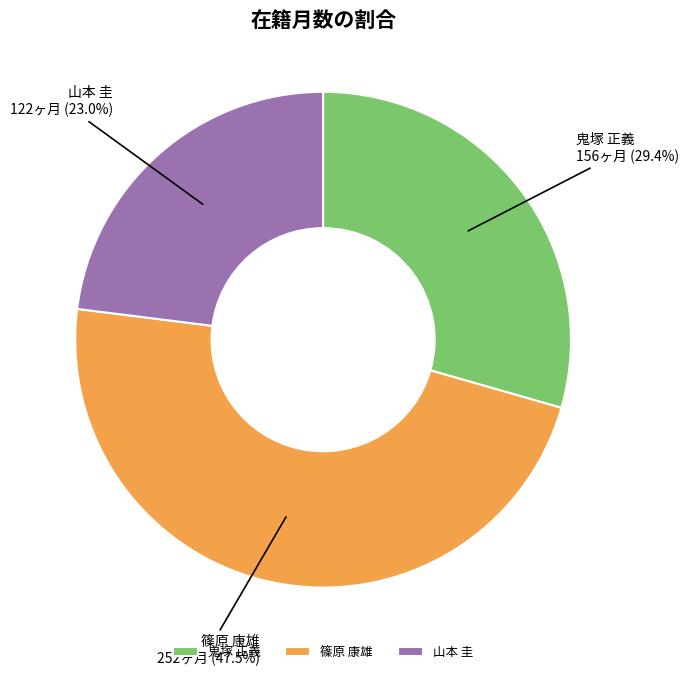

To the nearest percent, what is the average slice percentage?

33%